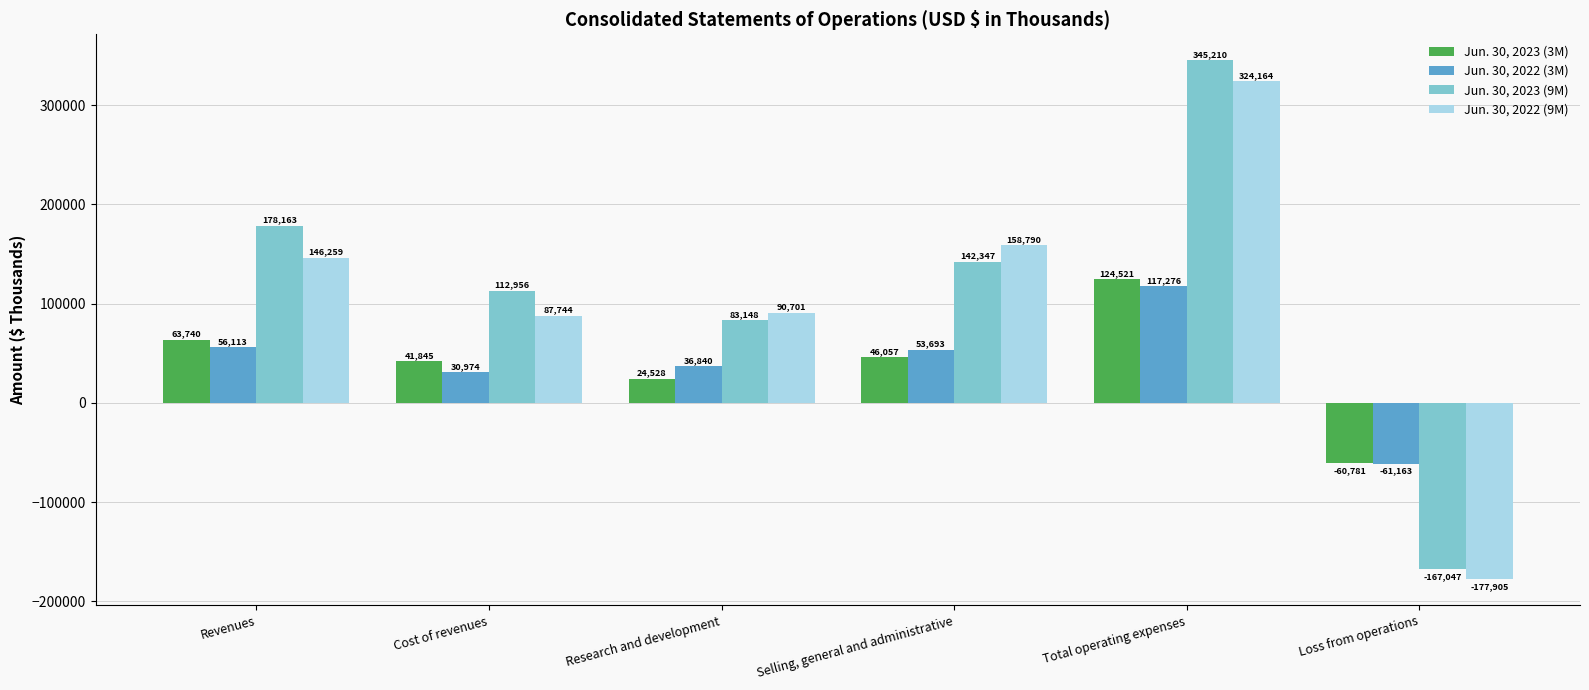

The value of Jun. 30, 2023 (9M) at Total operating expenses is 513942. True or false?

False